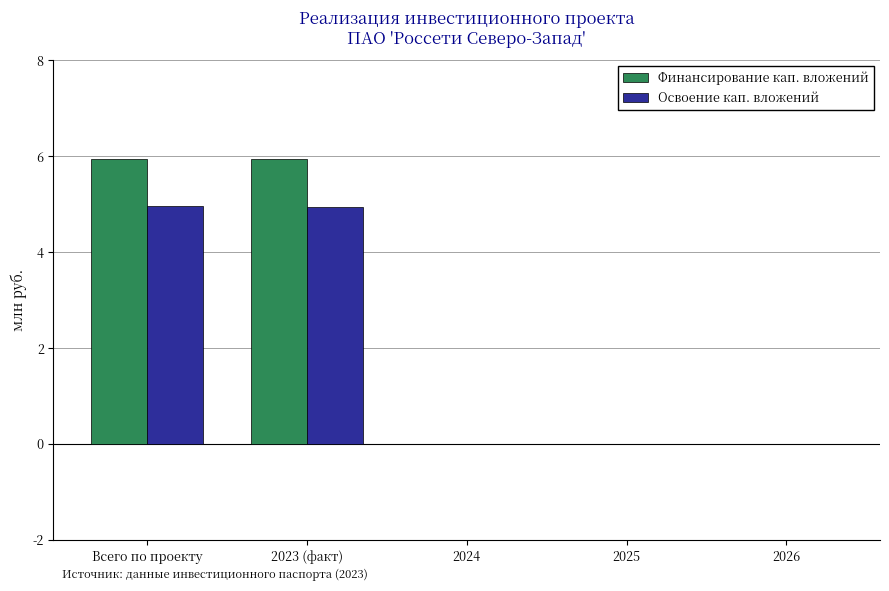

Between Всего по проекту and 2026, which series saw the biggest shift?

Финансирование кап. вложений